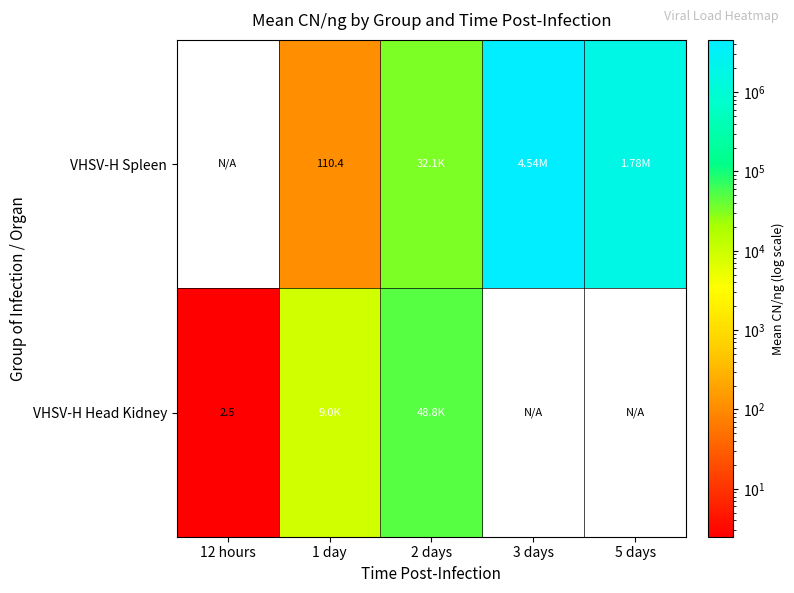

How many values in VHSV-H Spleen are above zero?

4